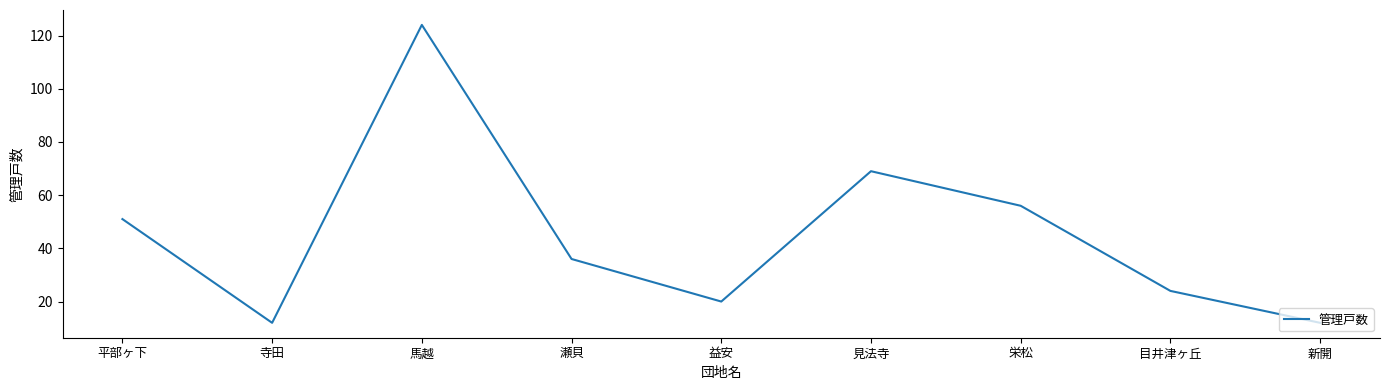

What is the smallest value displayed?

12